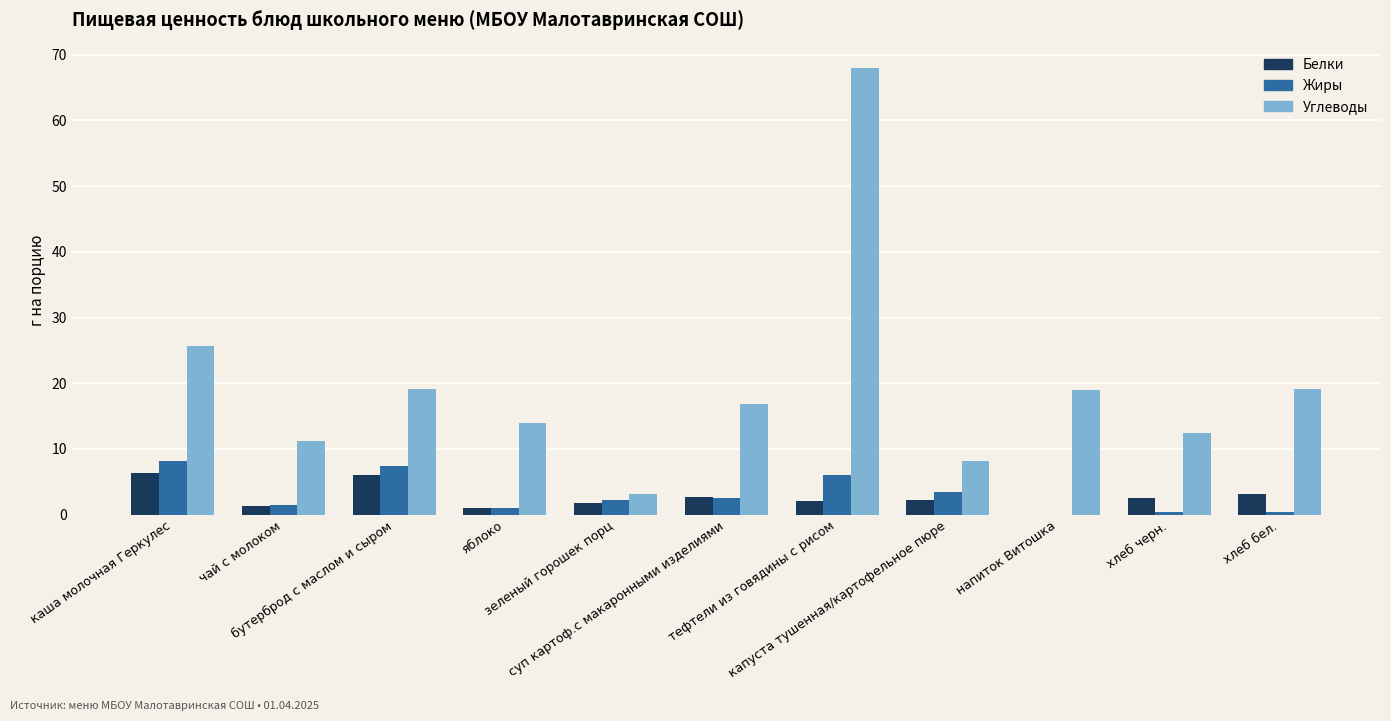

What is the highest value of the Углеводы series?

68.0